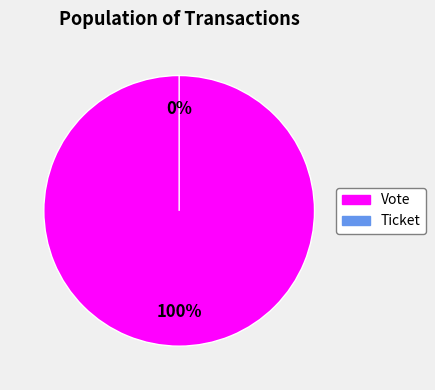

True or false: Vote accounts for 100% of the total.

True